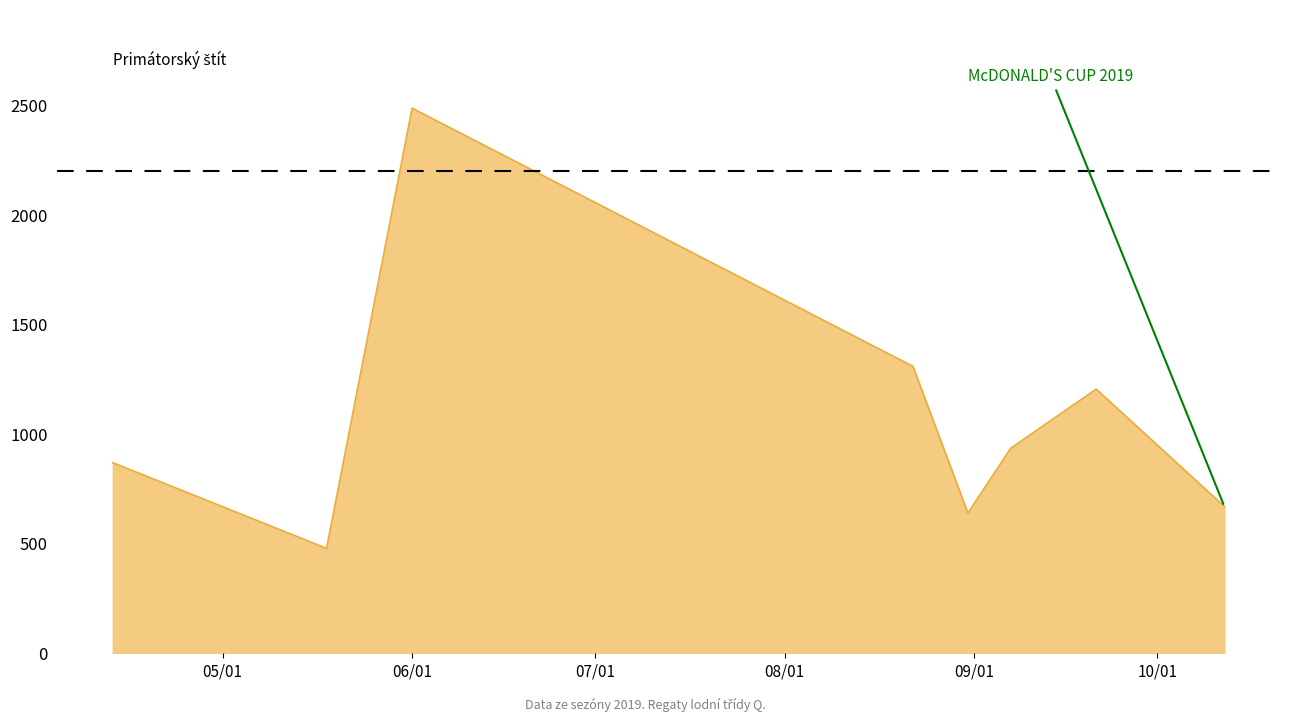

What is the minimum value shown in the chart?

479